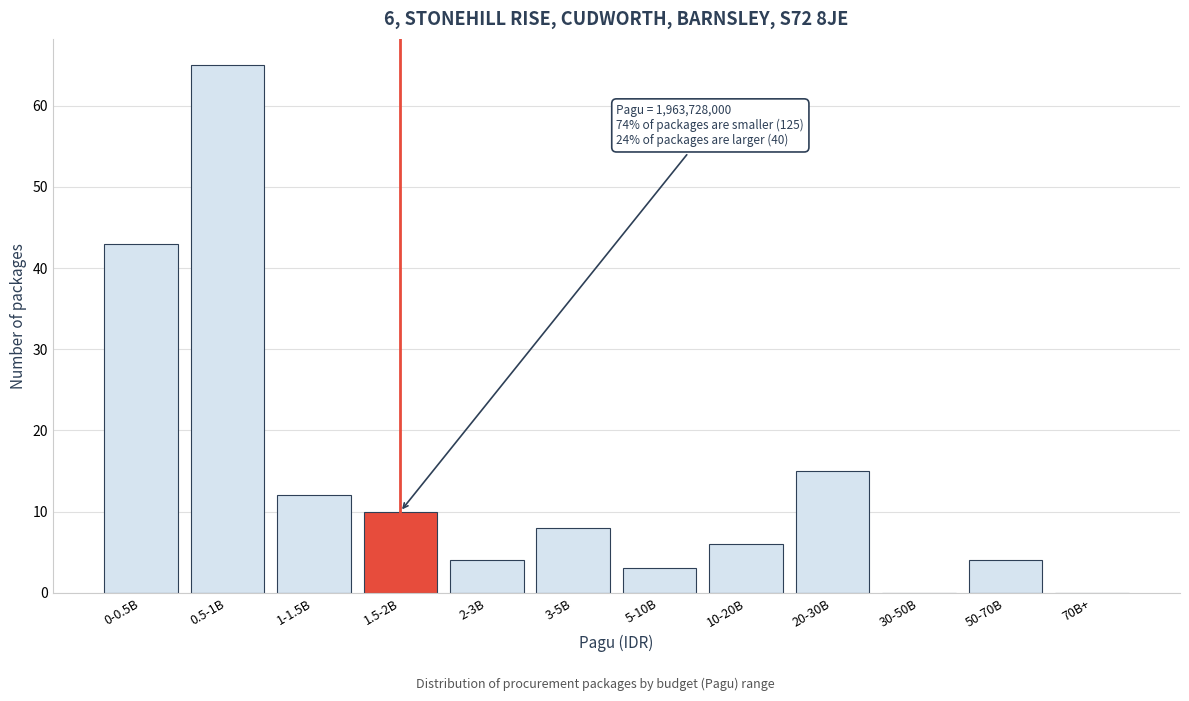

Reading right to left, what are all the values shown in this chart?

70B+=0	50-70B=4	30-50B=0	20-30B=15	10-20B=6	5-10B=3	3-5B=8	2-3B=4	1.5-2B=10	1-1.5B=12	0.5-1B=65	0-0.5B=43